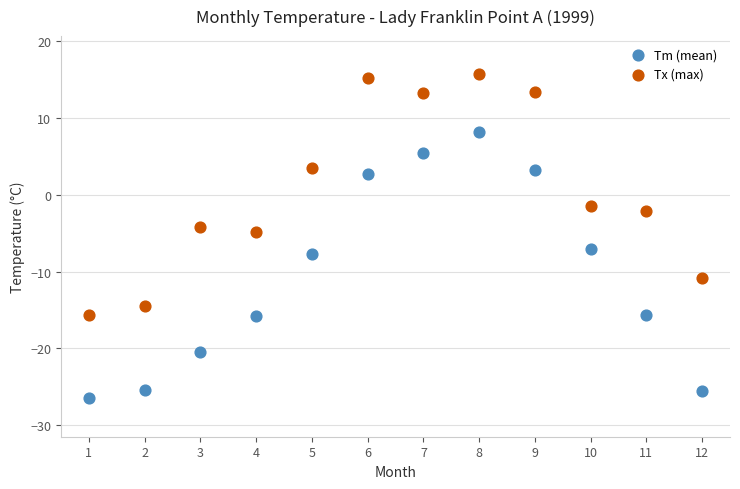

In the Tx (max) series, what Y value is closest to 0?

-1.4